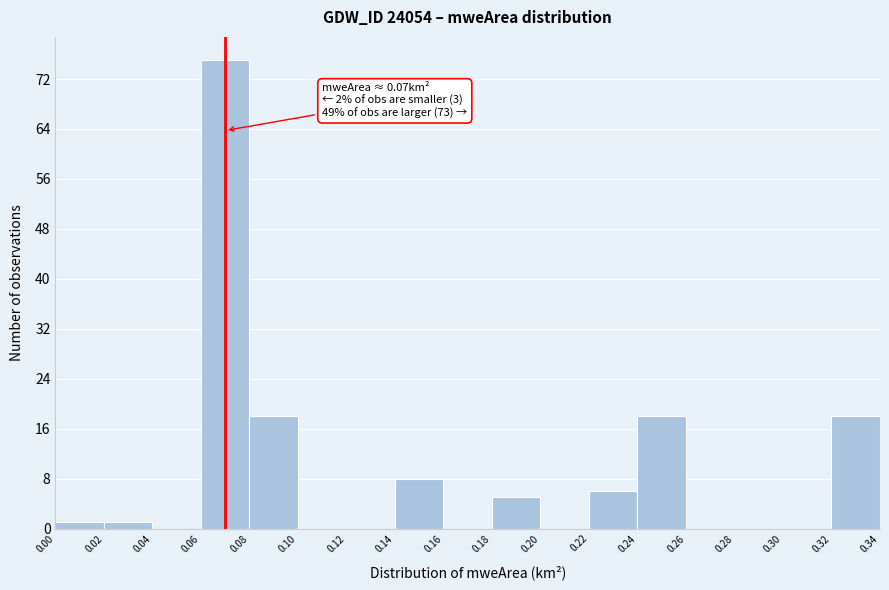

Which range on the x-axis has the tallest bar?

0.06 to 0.08